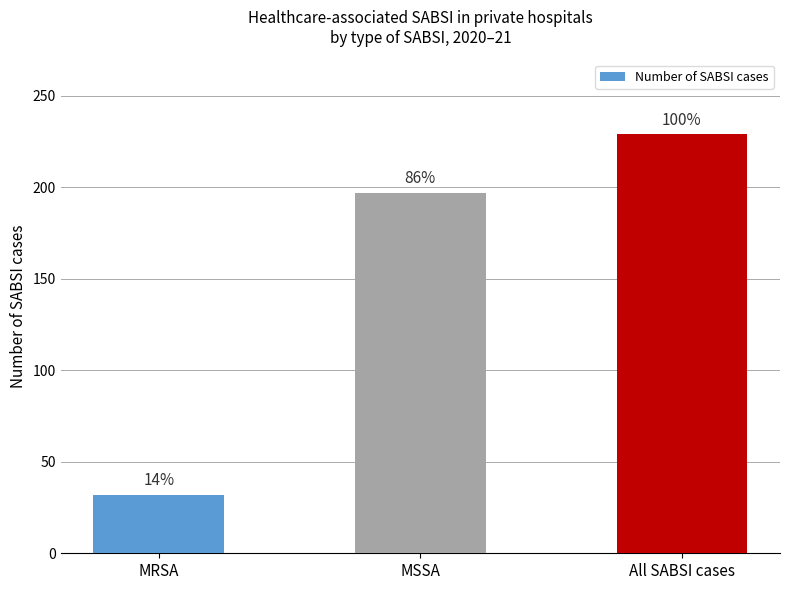

Are the bars horizontal?

No